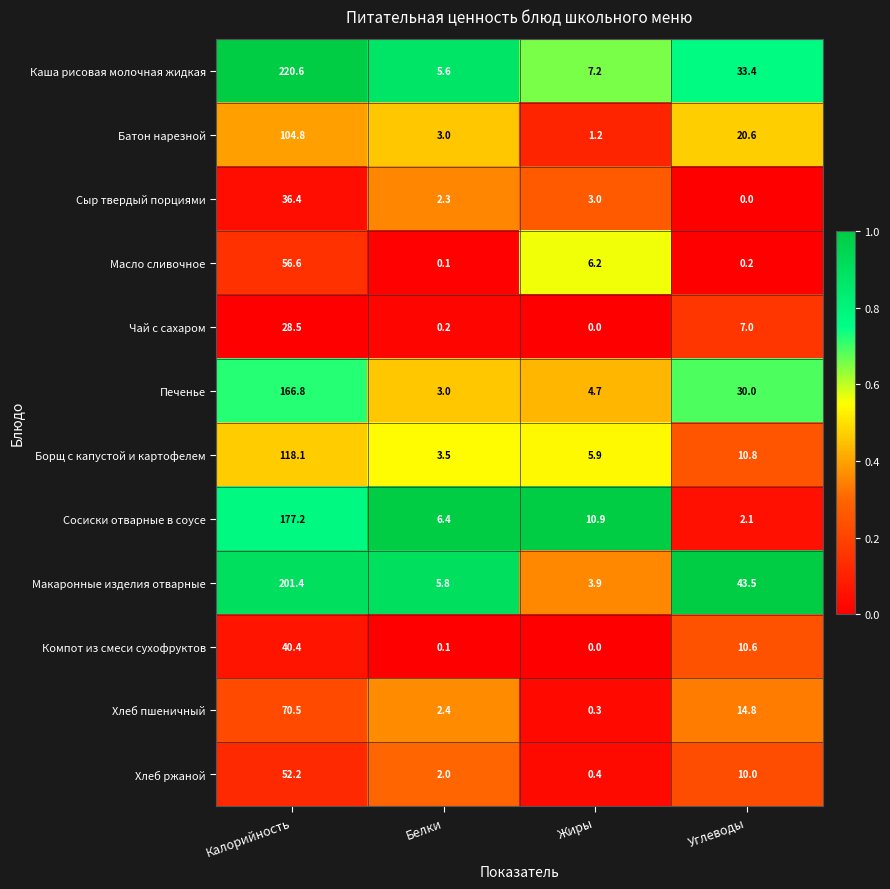

Which series has the widest spread of values?

Каша рисовая молочная жидкая